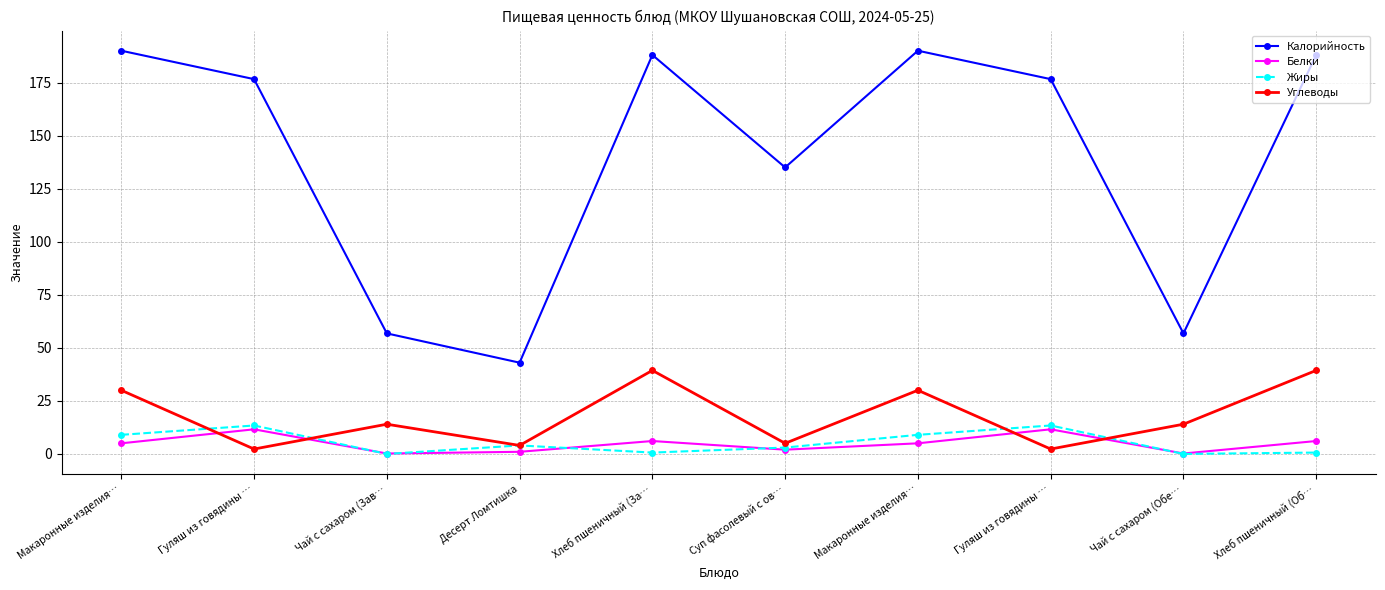

Rank the series at Суп фасолевый с ов… from highest to lowest value.

Калорийность, Углеводы, Жиры, Белки